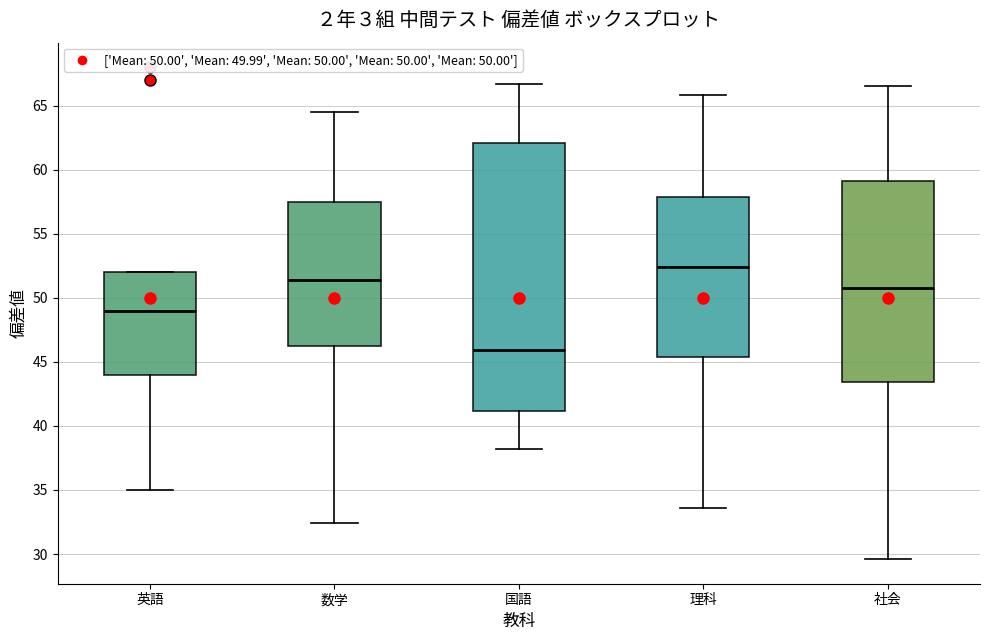

Reading left to right, read every box against the y-axis: the position of its median line, the range the box covers, and the ends of its whiskers. The values are not printed on the chart, so give them approximately, as read against the axis.

英語: median 49.0, box 44.0 to 52.0, whiskers 35.0 to 52.0
数学: median 51.5, box 46.0 to 57.5, whiskers 32.5 to 64.5
国語: median 46.0, box 41.0 to 62.0, whiskers 38.0 to 66.5
理科: median 52.5, box 45.5 to 58.0, whiskers 33.5 to 66.0
社会: median 51.0, box 43.5 to 59.0, whiskers 29.5 to 66.5